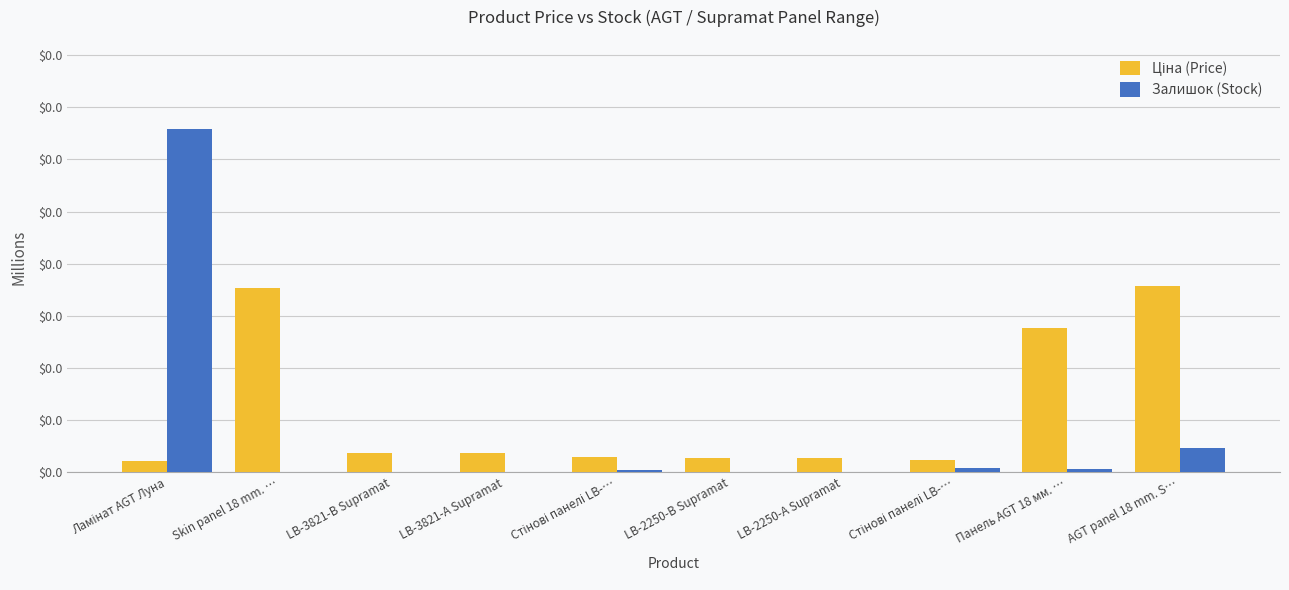

Are the bars horizontal?

No